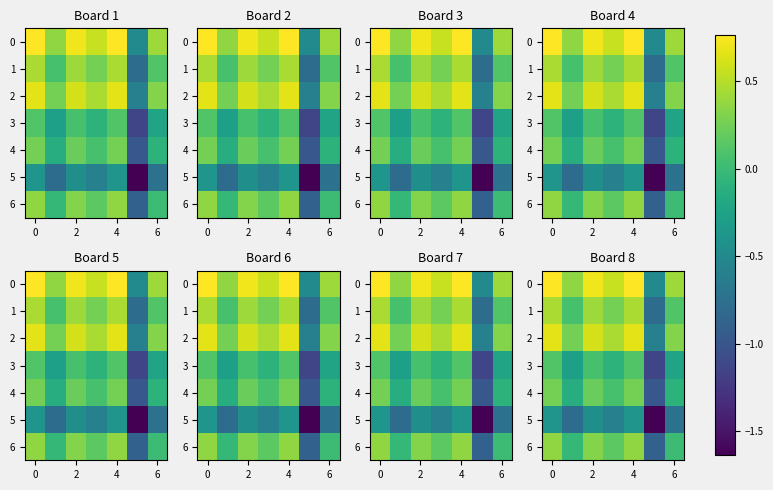

What is the difference between the second highest and minimum values in the row_0 series?

1.2